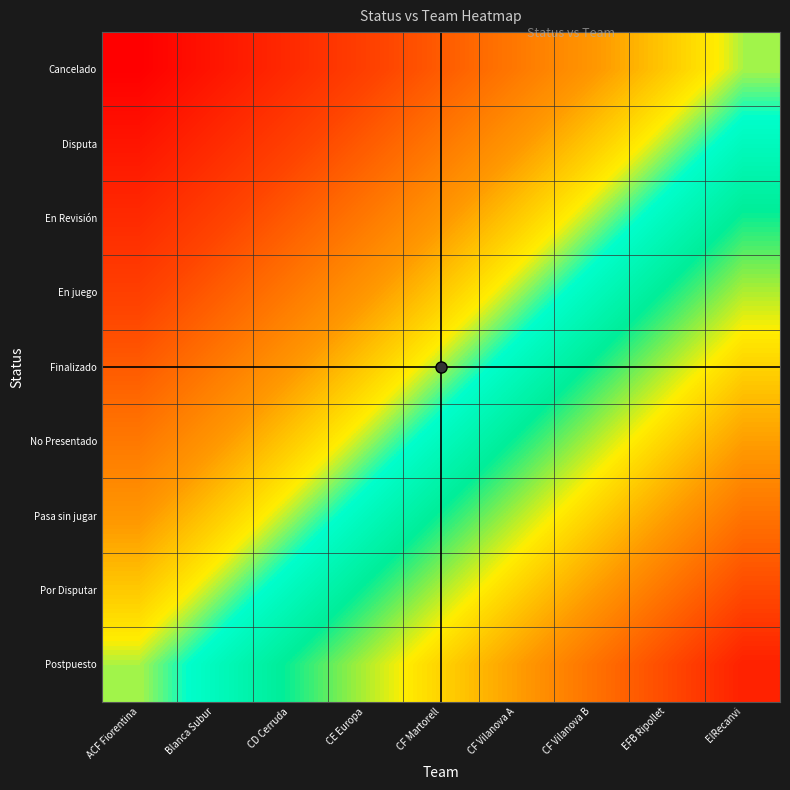

Which series has the largest total across all categories?

Postpuesto